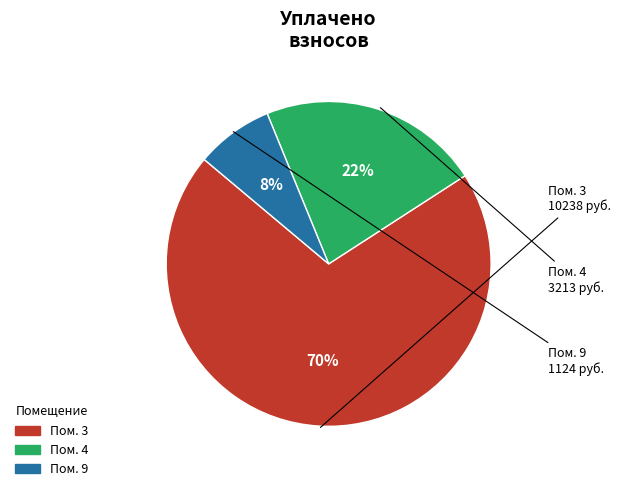

How many slices are in this pie chart?

3